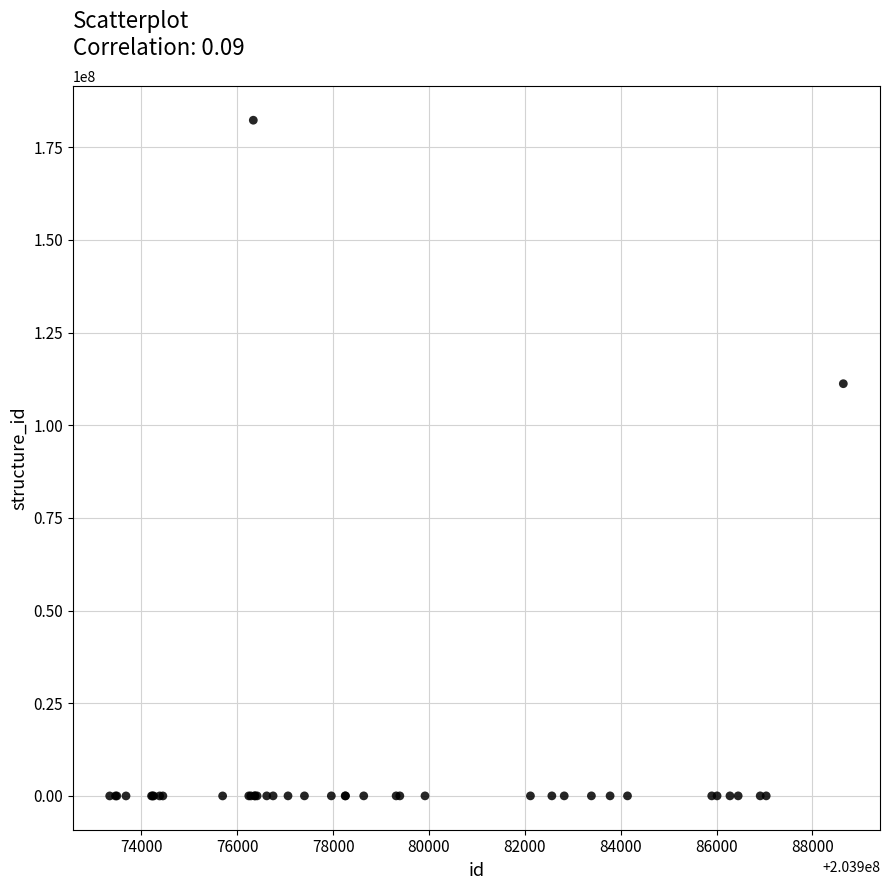

What Y value in the scatter plot is closest to 91152865?

111220688